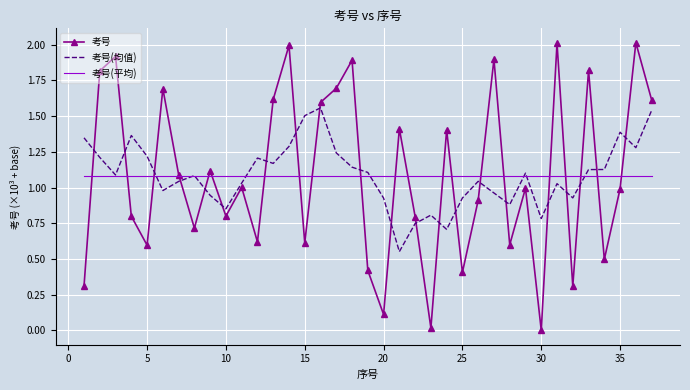

Which series has the widest spread of values?

考号